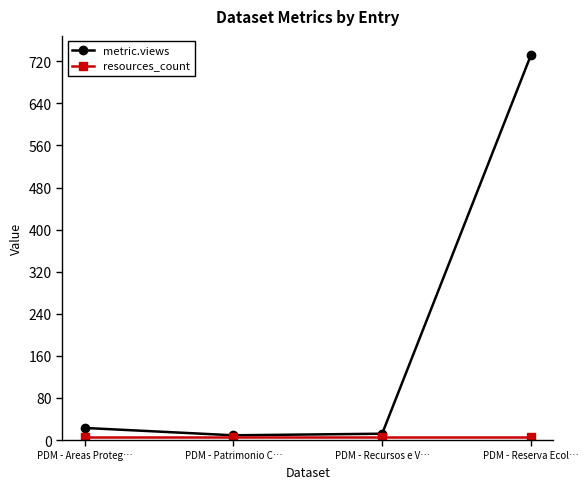

At how many categories does at least one series exceed 680?

1